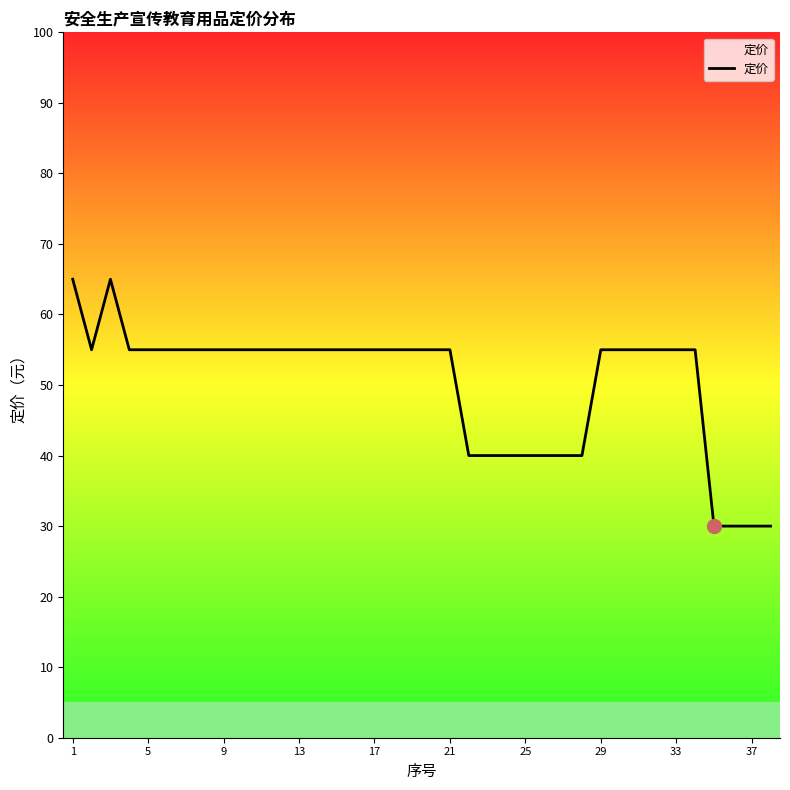

What is the minimum value shown in the chart?

30